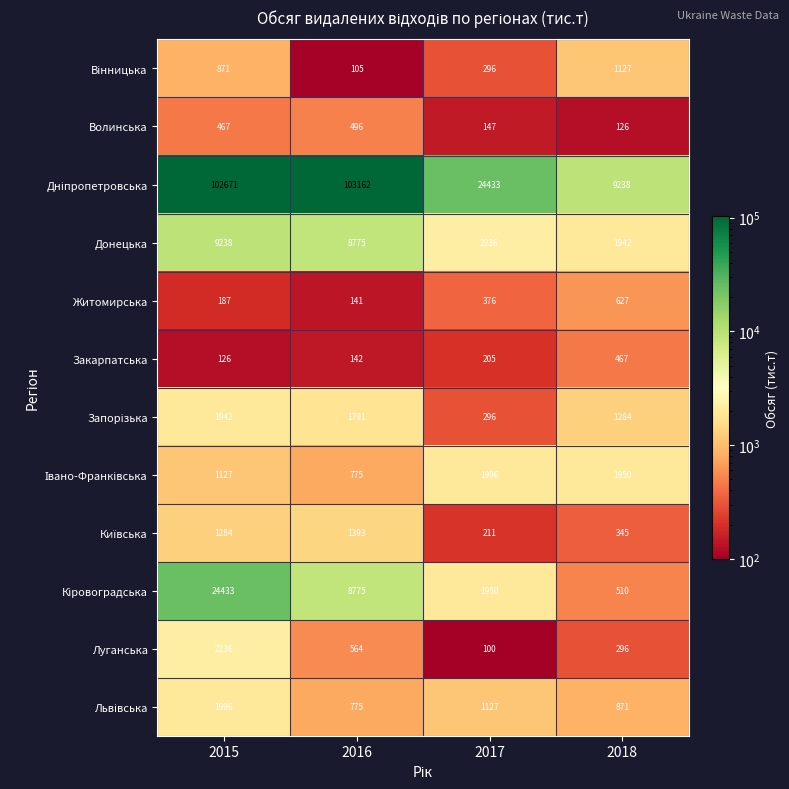

At which category is the sum across all series the highest?

2015